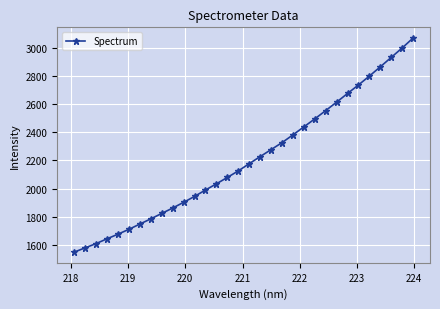

Reading left to right, extract all data points from this chart.

1549.5	1579.8	1609.9	1644.1	1676.7	1711.1	1748.6	1785.4	1823.9	1862.2	1902.7	1944.6	1990.1	2033.9	2079.4	2125.5	2176.8	2227.1	2276.6	2326.1	2381.2	2437.9	2494.6	2553.6	2613.5	2675.0	2735.5	2798.5	2864.1	2930.9	2997.7	3068.3